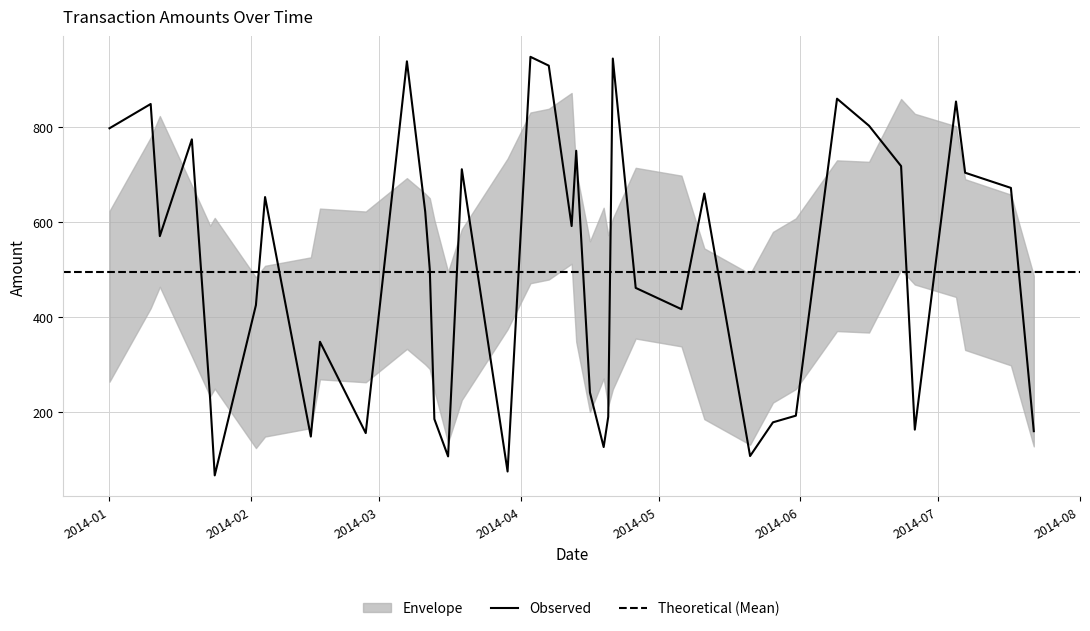

How many interior local peaks (higher than both neighbors) does the data have?

12